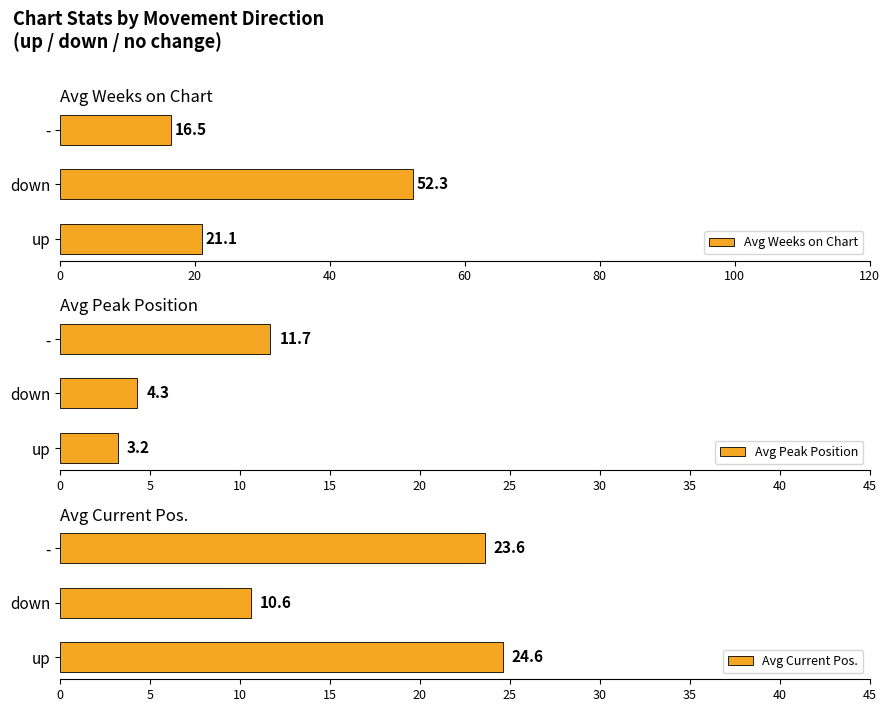

Reading left to right, list all the values displayed in this chart.

Avg Weeks on Chart: 21.1	52.3	16.5
Avg Peak Position: 3.2	4.3	11.7
Avg Current Pos.: 24.6	10.6	23.6